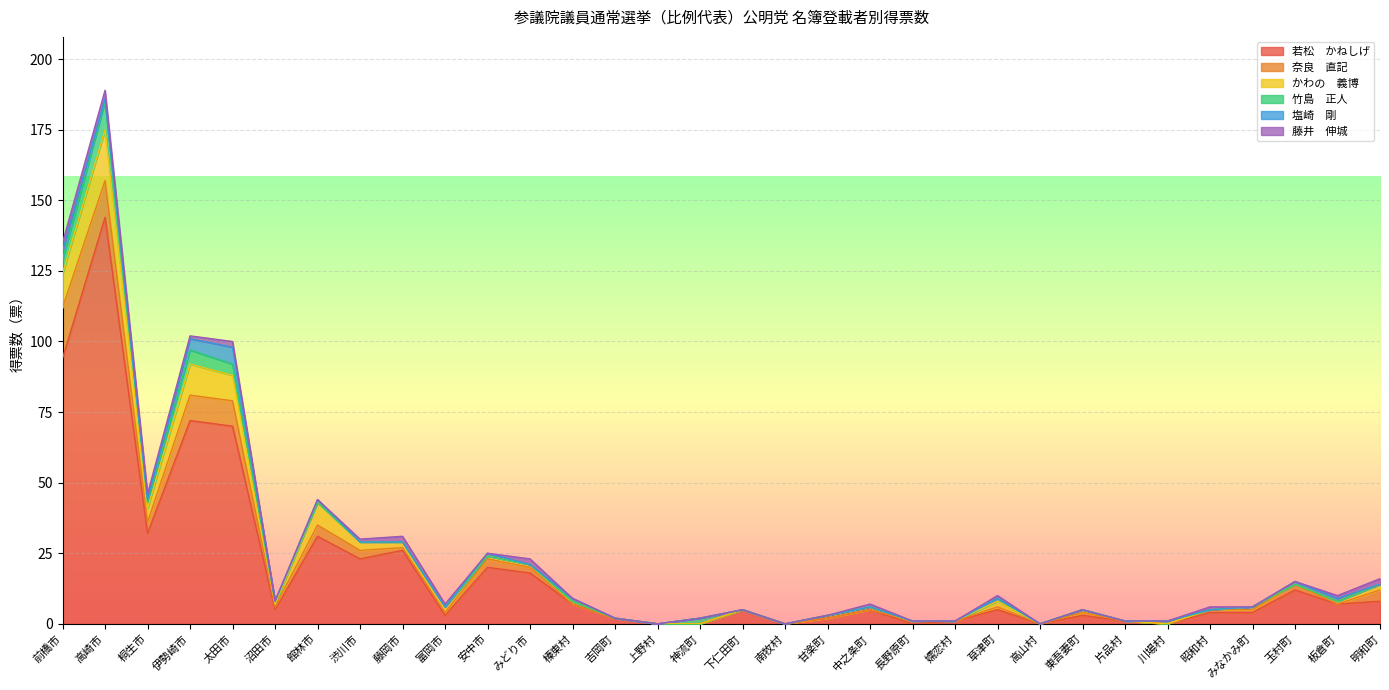

The value of 奈良　直記 at 甘楽町 is 11. True or false?

False